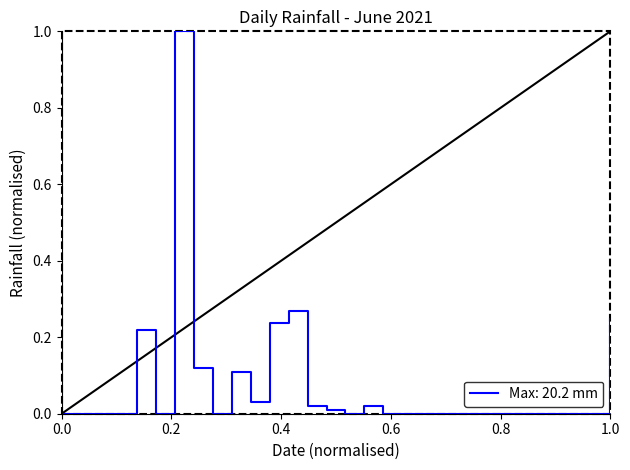

Is this an area chart (filled region under the line)?

No